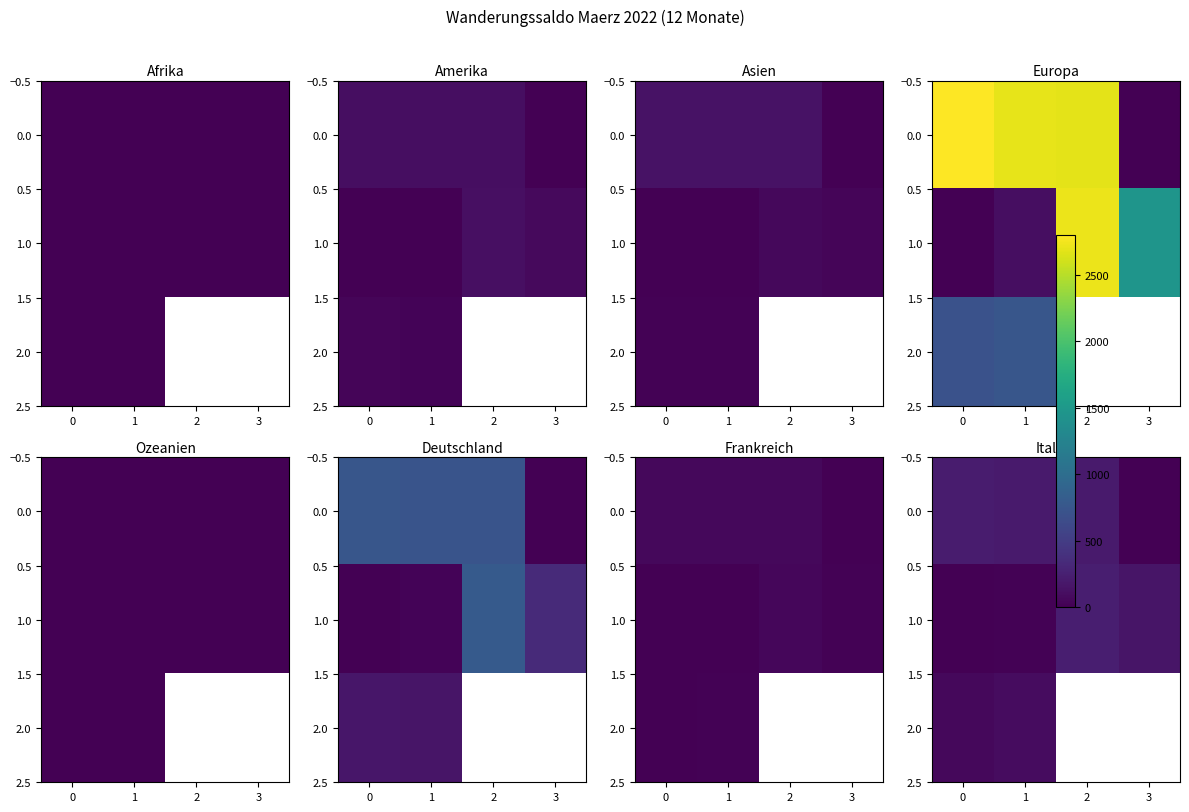

What is the total value across all series at 0?

277.0